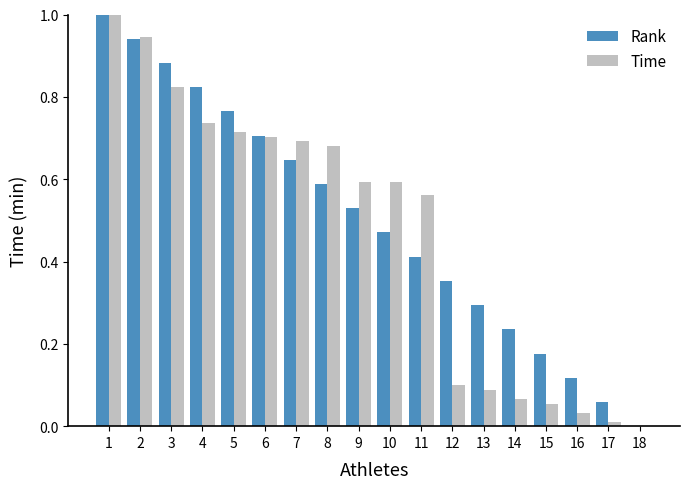

Which series changed the most between 8 and 18?

Time